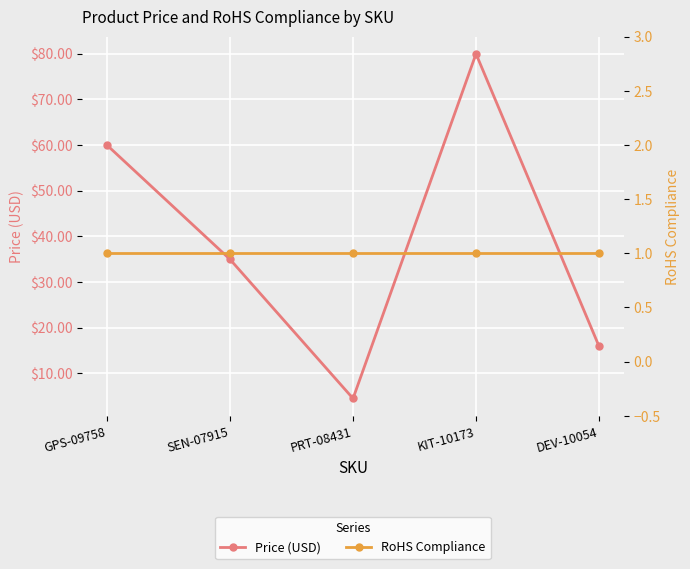

How many values in the Price (USD) series exceed 34?

3